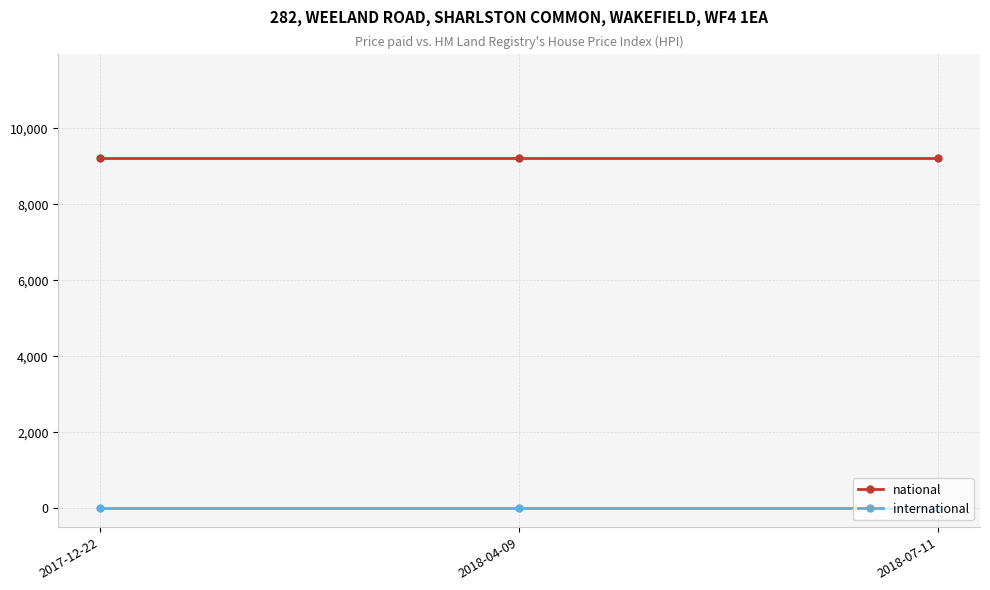

What is the label of the 2nd point from the left?

2018-04-09